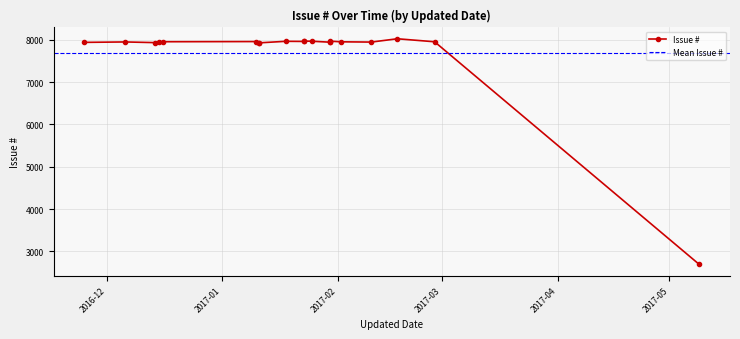

What is the change in value from 2016-12-16 to 2017-01-23?

+15